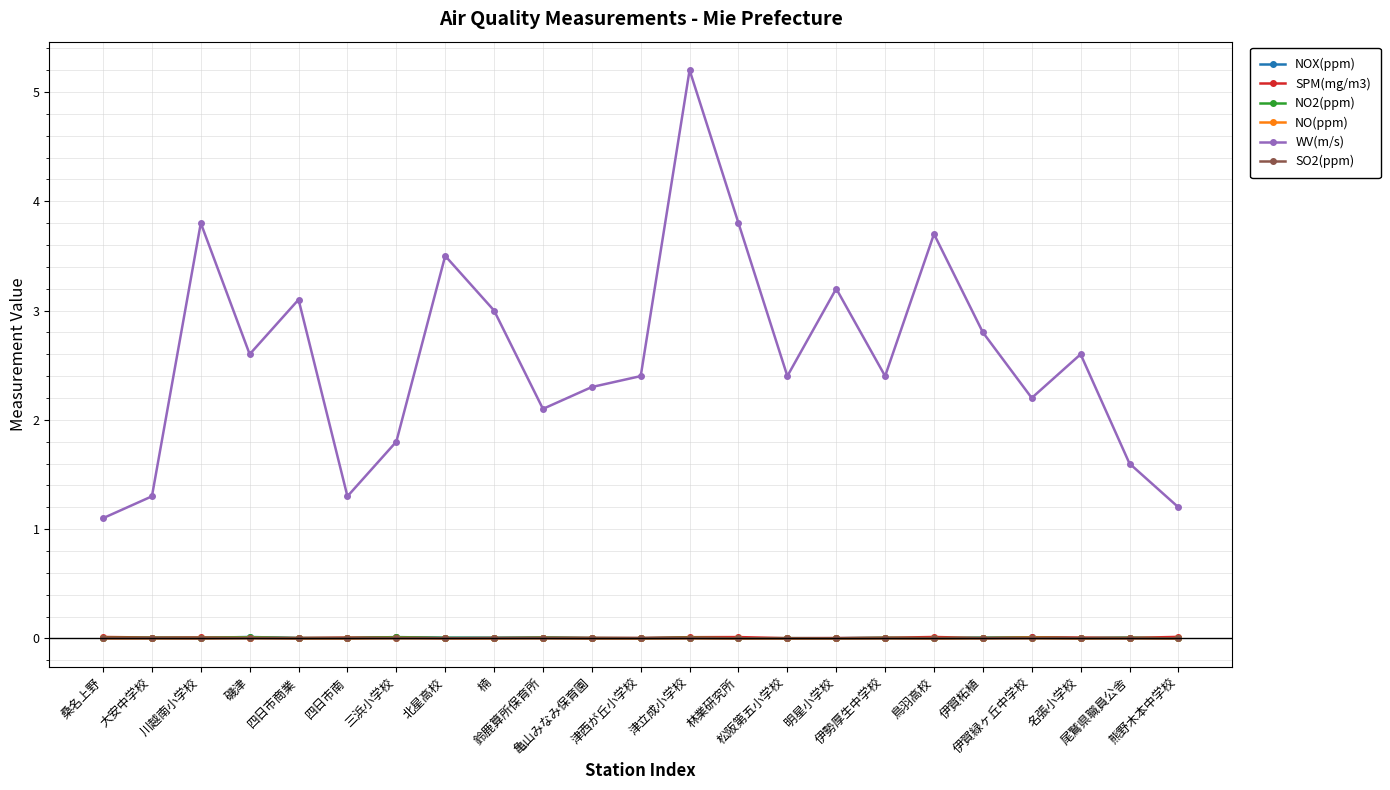

The value of SPM(mg/m3) at 名張小学校 is 0.0. True or false?

True